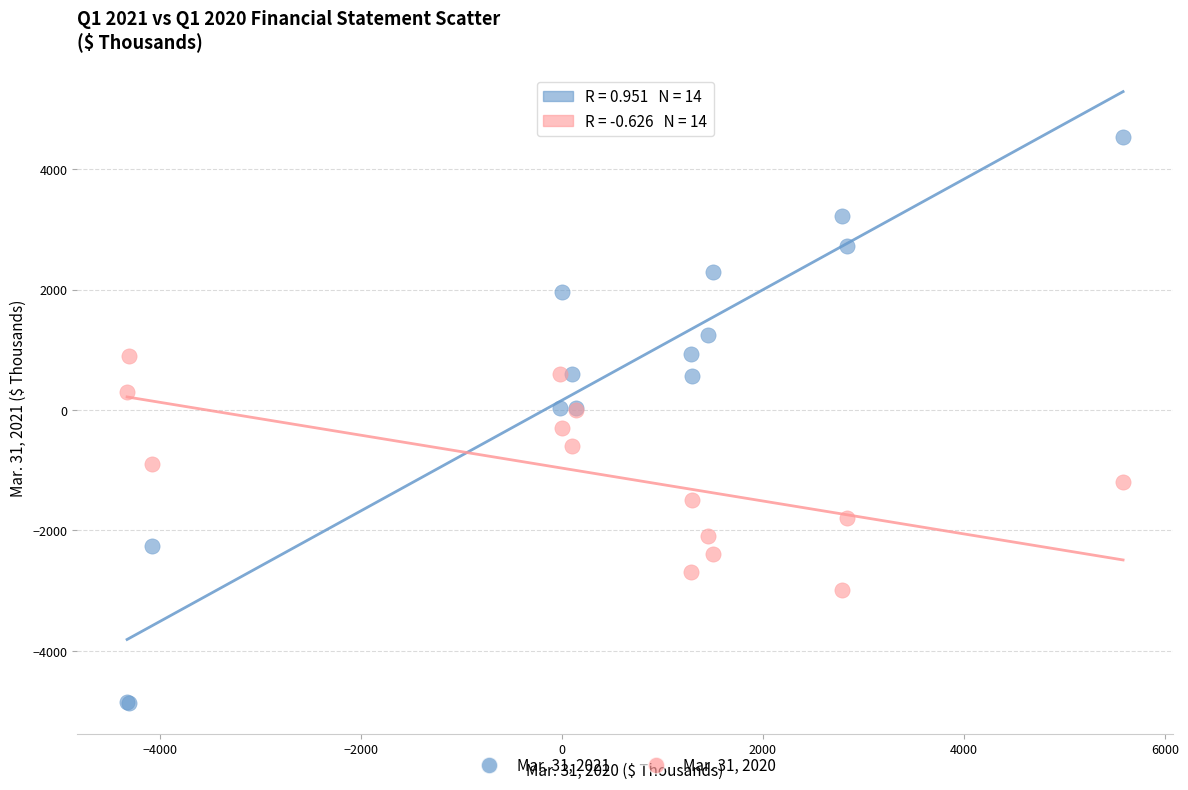

Which series has the widest spread of Y values?

Mar. 31, 2021